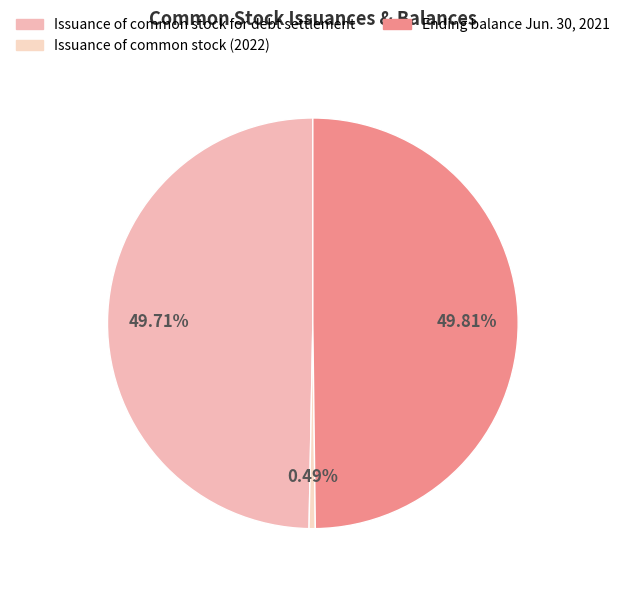

Count the number of slices in the pie.

3